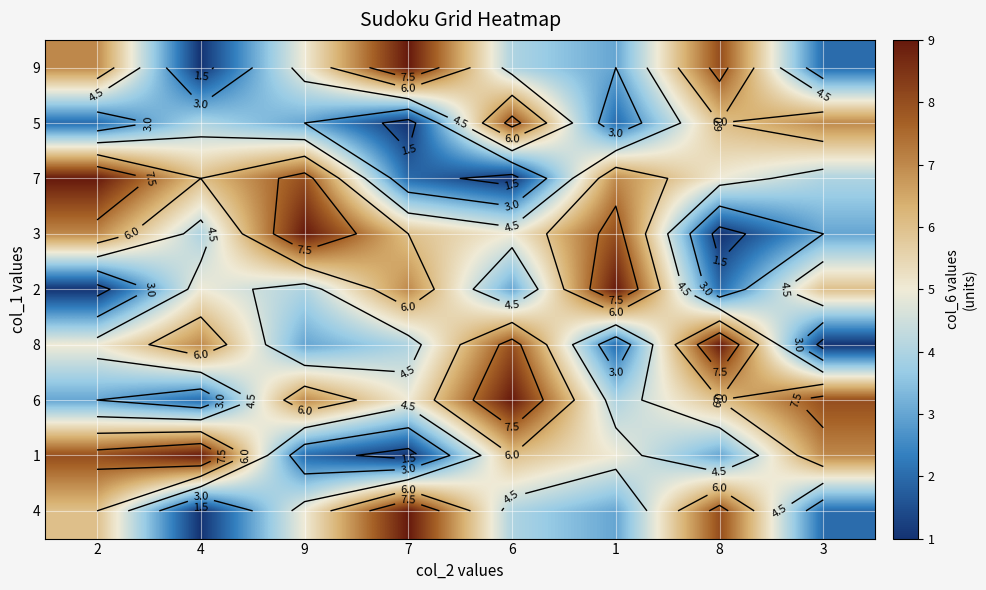

Which category has the lowest value in the 9 series?

4